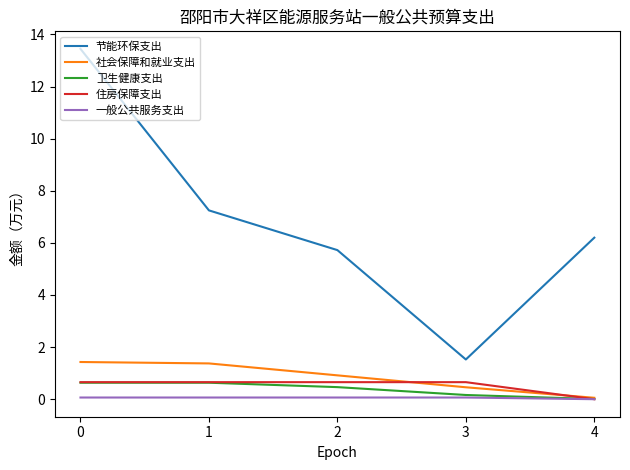

True or false: 节能环保支出 and 社会保障和就业支出 intersect in this chart.

False